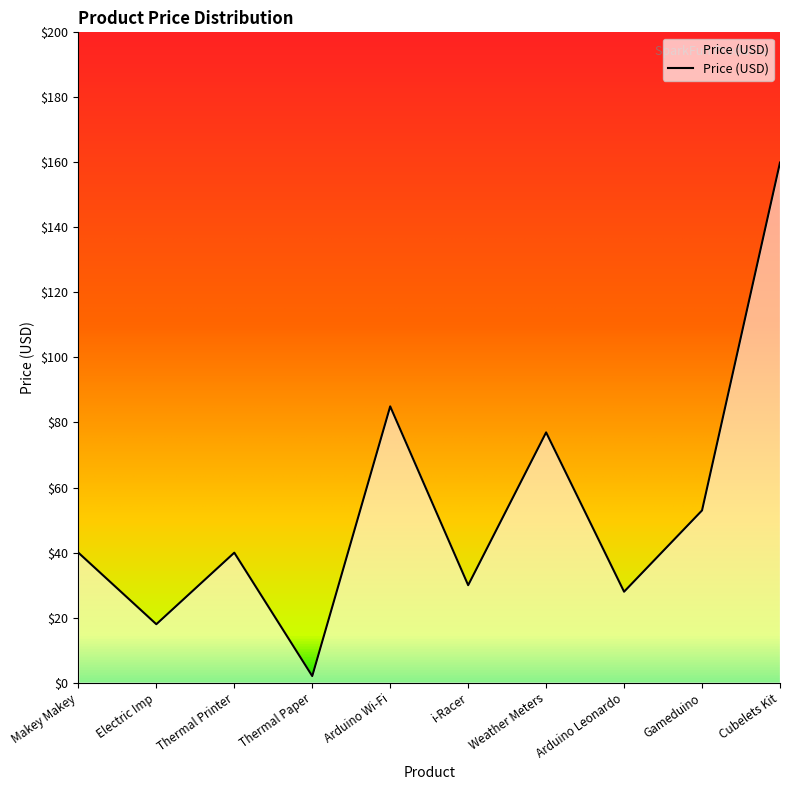

What position from the right is Electric Imp?

9